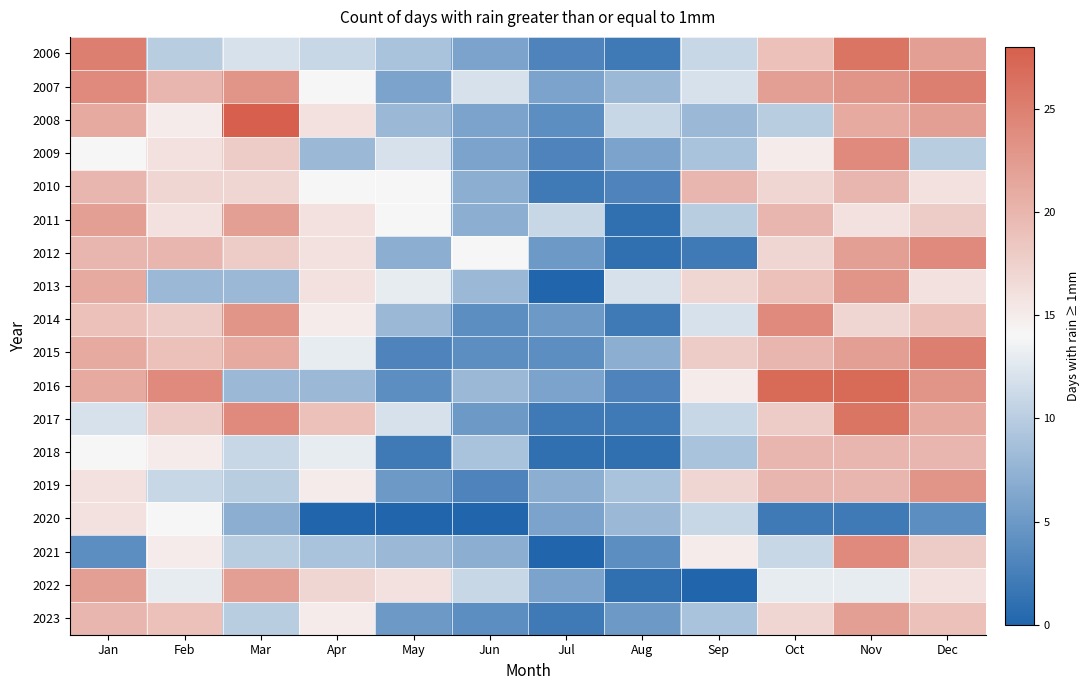

What is the greatest value displayed?

26